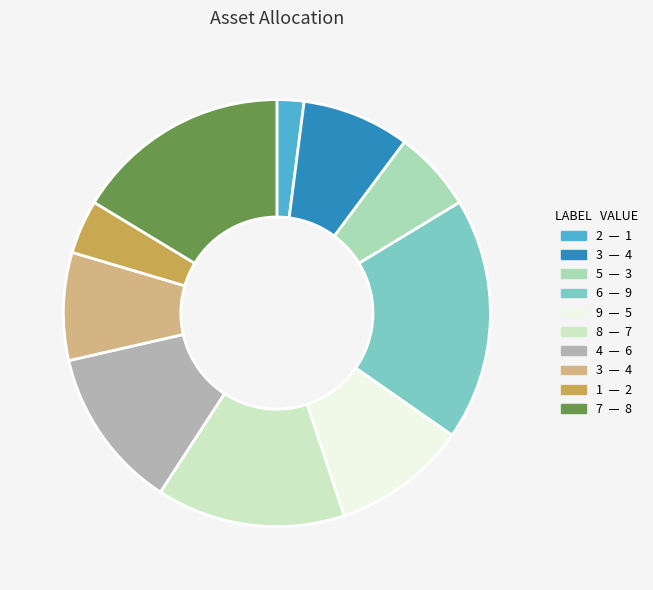

Is there any slice that represents more than half of the pie?

No